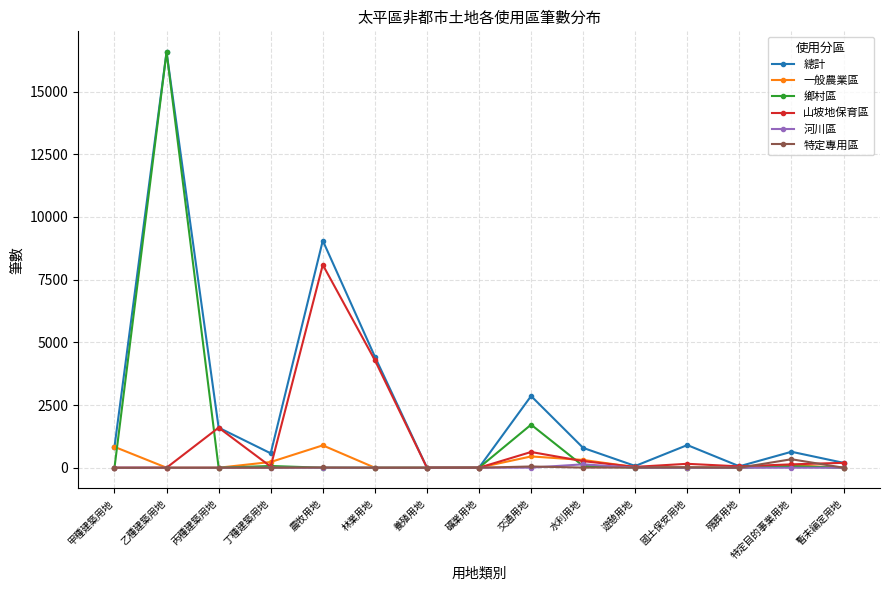

At which label does 總計 reach its peak?

乙種建築用地